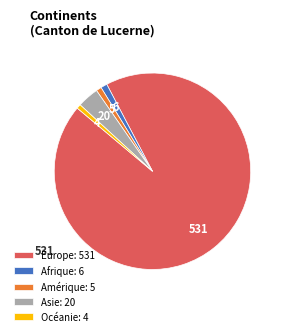

Does any single category account for the majority?

Yes